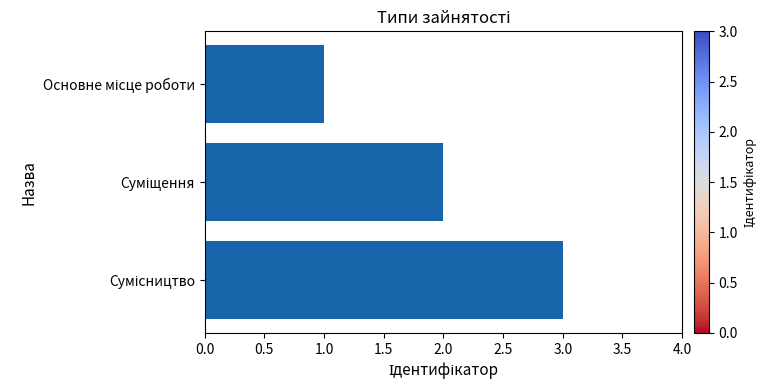

What is the sum of all values?

6